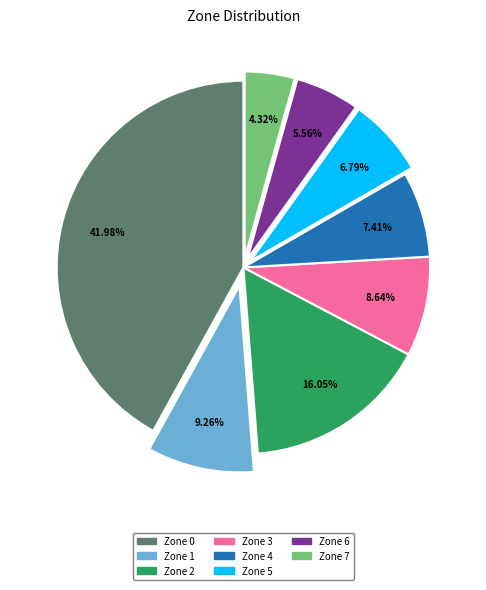

Does Zone 1 represent more than half of the total?

No